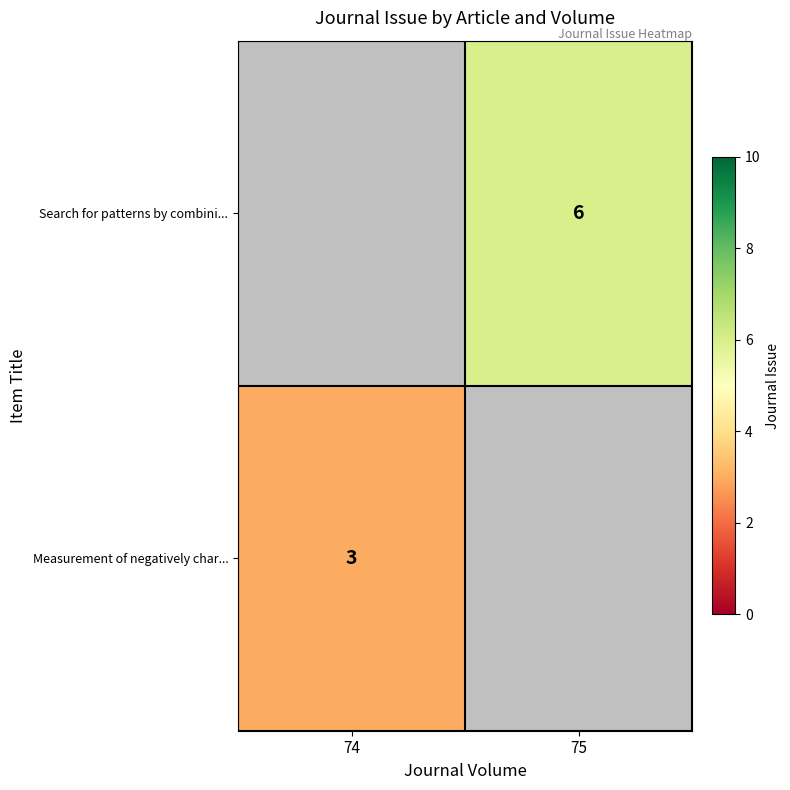

Where is row_0 nearest to the value 3?

74